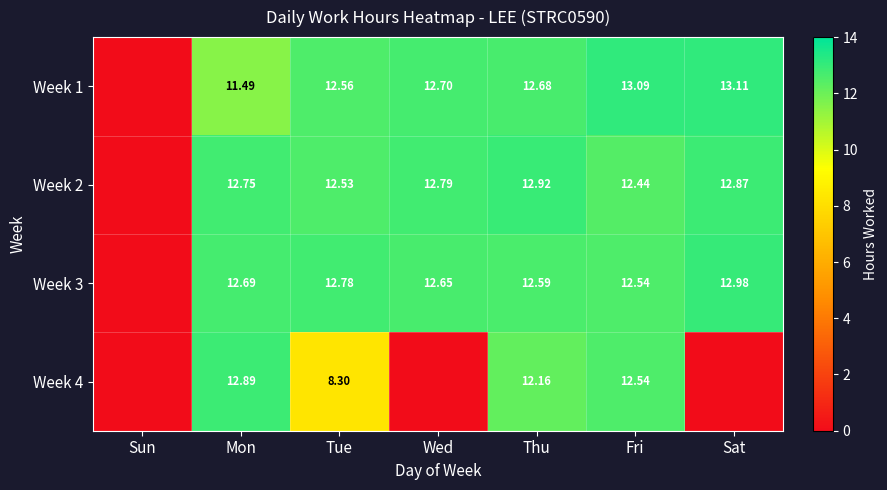

Is the value of Week 1 at Fri greater than the value of Week 3 at Wed?

Yes